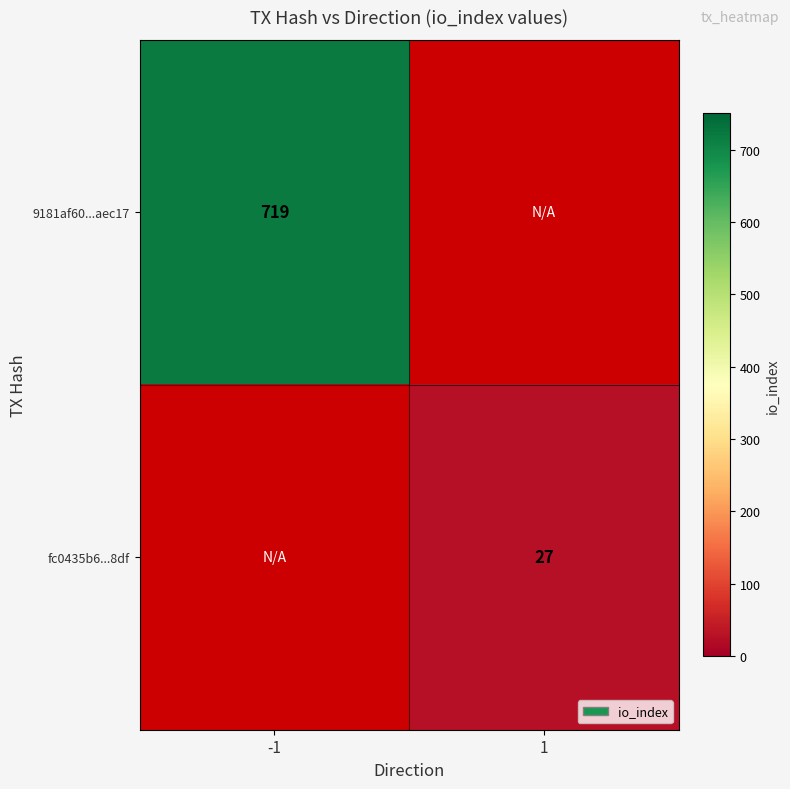

At which category does the chart reach its minimum across all series?

1